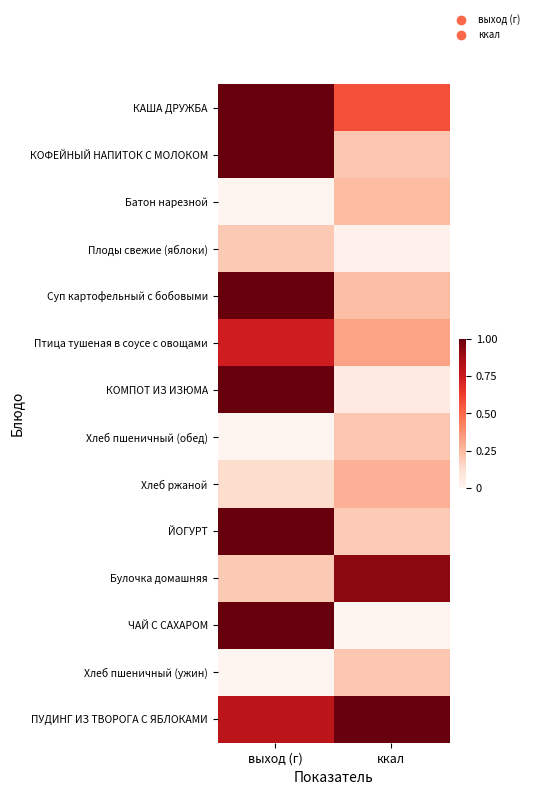

Reading left to right, what are all the values shown in this chart?

КАША ДРУЖБА: выход (г)=1.0	ккал=0.6
КОФЕЙНЫЙ НАПИТОК С МОЛОКОМ: выход (г)=1.0	ккал=0.2
Батон нарезной: выход (г)=0.0	ккал=0.2
Плоды свежие (яблоки): выход (г)=0.2	ккал=0.0
Суп картофельный с бобовыми: выход (г)=1.0	ккал=0.2
Птица тушеная в соусе с овощами: выход (г)=0.7	ккал=0.3
КОМПОТ ИЗ ИЗЮМА: выход (г)=1.0	ккал=0.1
Хлеб пшеничный (обед): выход (г)=0.0	ккал=0.2
Хлеб ржаной: выход (г)=0.1	ккал=0.3
ЙОГУРТ: выход (г)=1.0	ккал=0.2
Булочка домашняя: выход (г)=0.2	ккал=0.9
ЧАЙ С САХАРОМ: выход (г)=1.0	ккал=0.0
Хлеб пшеничный (ужин): выход (г)=0.0	ккал=0.2
ПУДИНГ ИЗ ТВОРОГА С ЯБЛОКАМИ: выход (г)=0.8	ккал=1.0